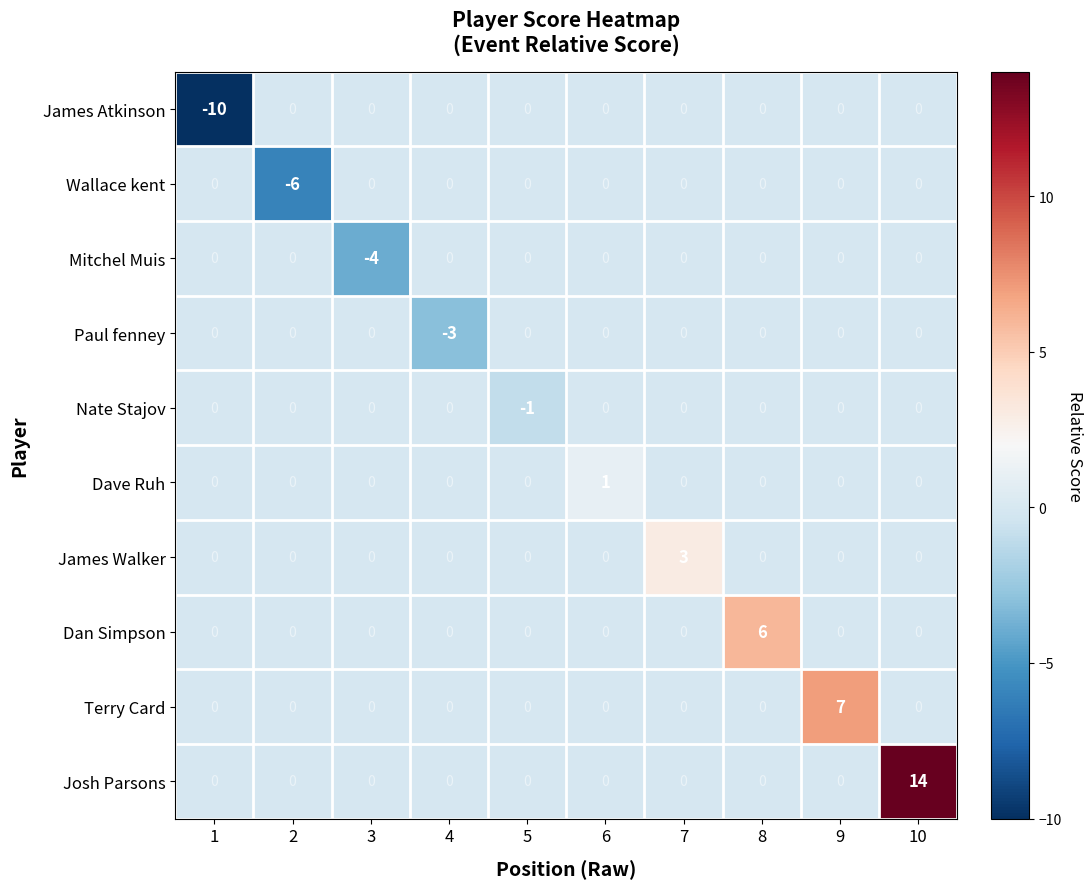

What is the maximum value shown in the chart?

14